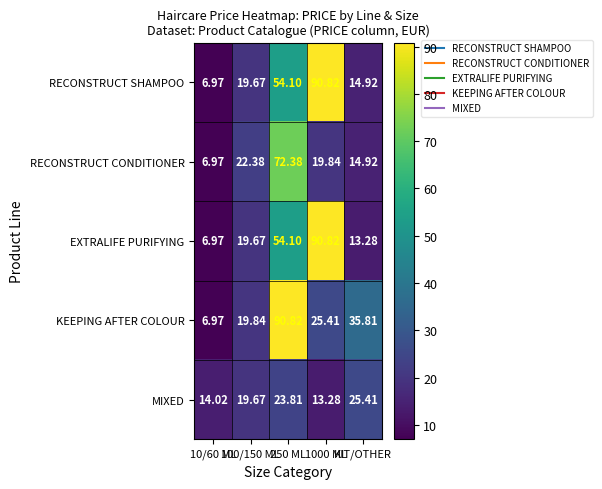

Which series has the largest total across all categories?

RECONSTRUCT SHAMPOO